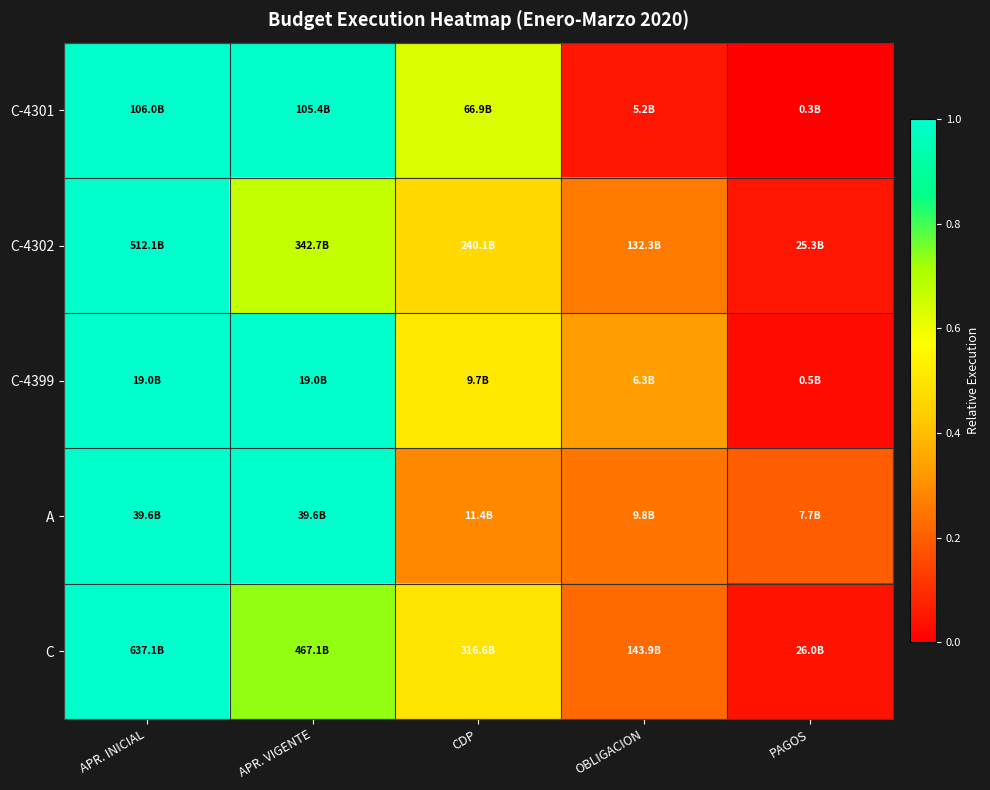

Reading left to right, transcribe all the data shown in this chart.

C-4301: APR. INICIAL=1.0	APR. VIGENTE=1.0	CDP=0.6	OBLIGACION=0.0	PAGOS=0.0
C-4302: APR. INICIAL=1.0	APR. VIGENTE=0.7	CDP=0.5	OBLIGACION=0.3	PAGOS=0.0
C-4399: APR. INICIAL=1.0	APR. VIGENTE=1.0	CDP=0.5	OBLIGACION=0.3	PAGOS=0.0
A: APR. INICIAL=1.0	APR. VIGENTE=1.0	CDP=0.3	OBLIGACION=0.2	PAGOS=0.2
C: APR. INICIAL=1.0	APR. VIGENTE=0.7	CDP=0.5	OBLIGACION=0.2	PAGOS=0.0